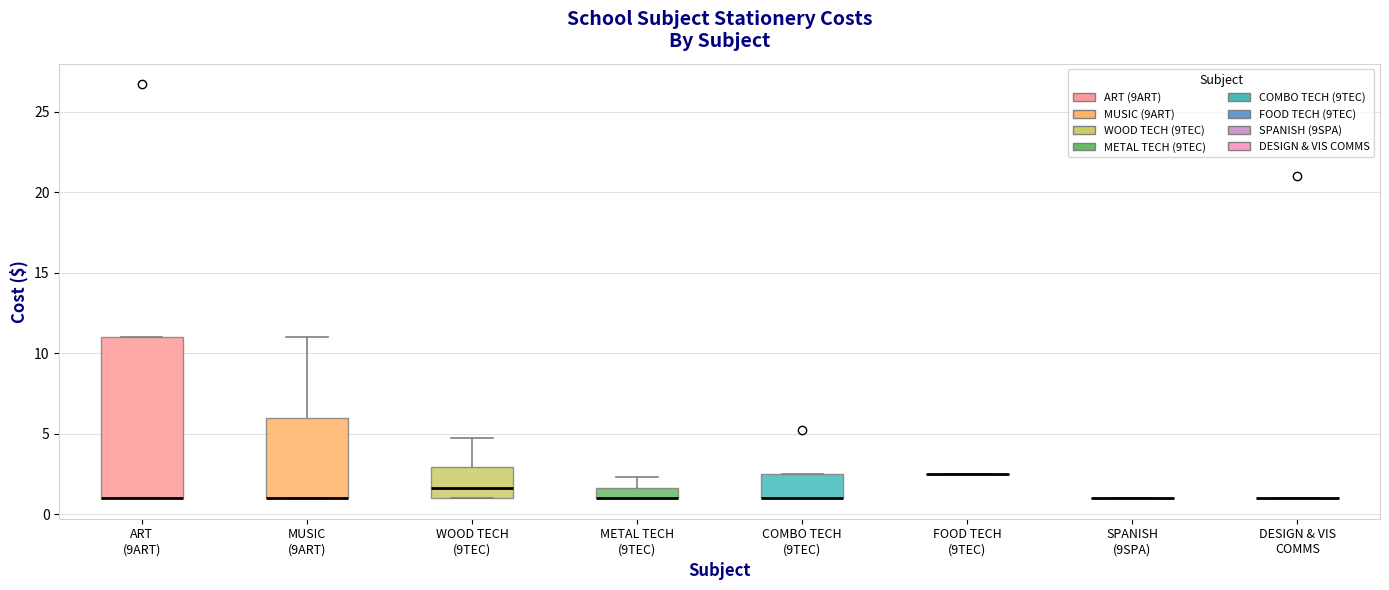

Comparing the boxes themselves (not the whiskers), which one is the tallest?

ART (9ART)